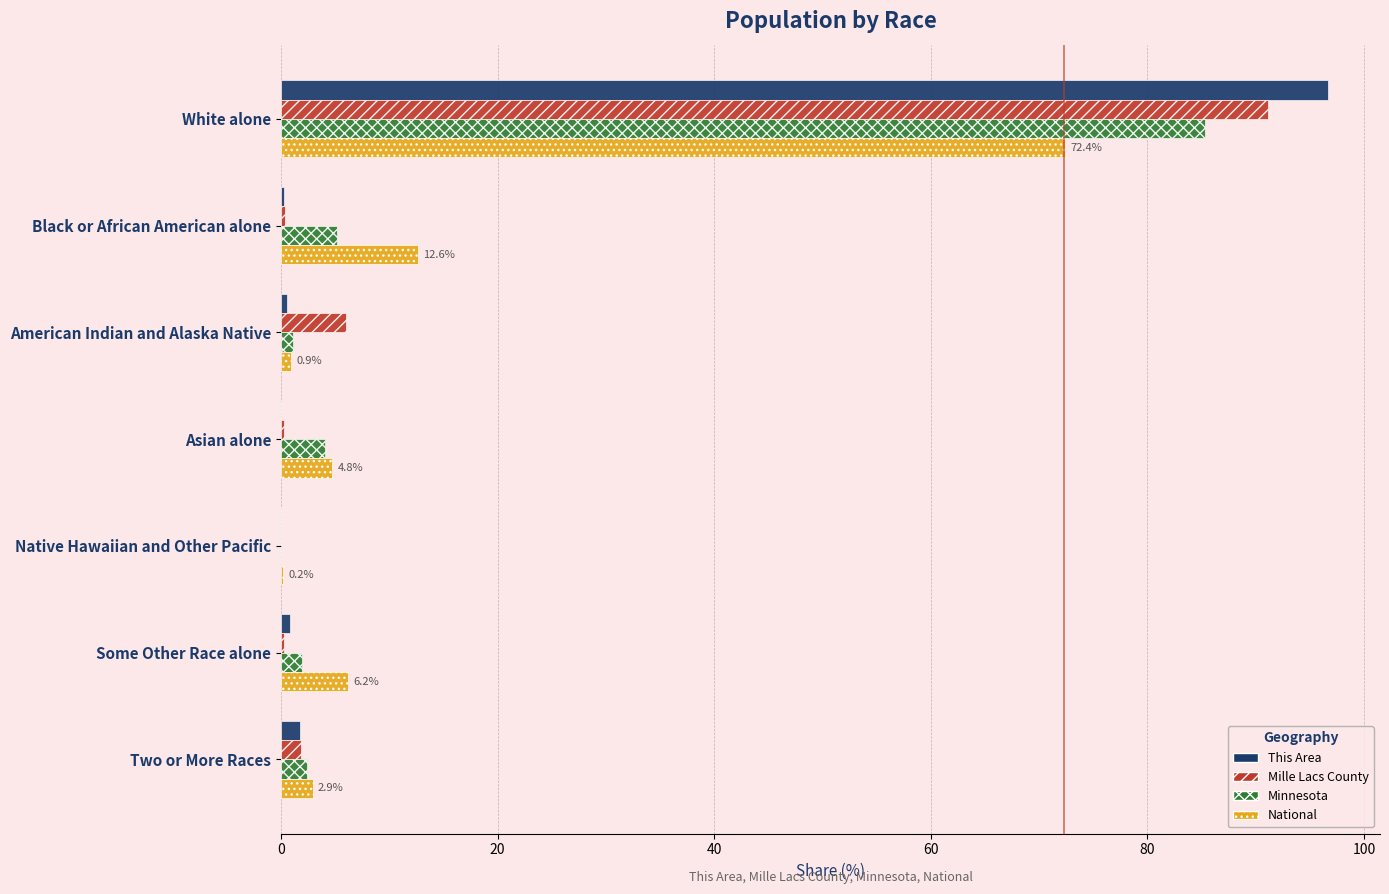

What is the sum of all National values?

100.0